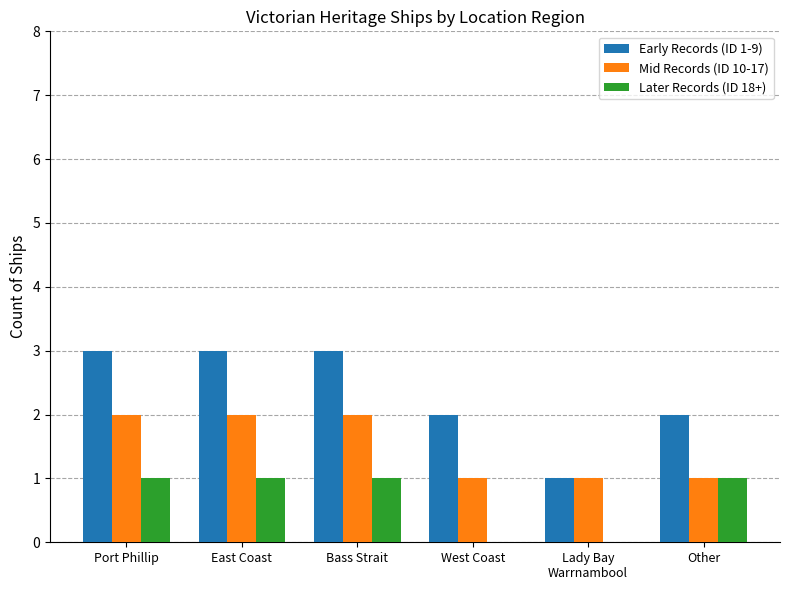

Which series has the largest total across all categories?

Early Records (ID 1-9)